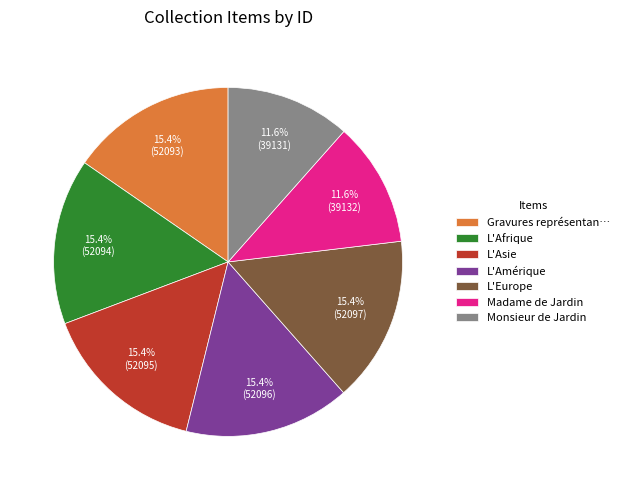

Which has a higher value, Madame de Jardin or L'Amérique?

L'Amérique